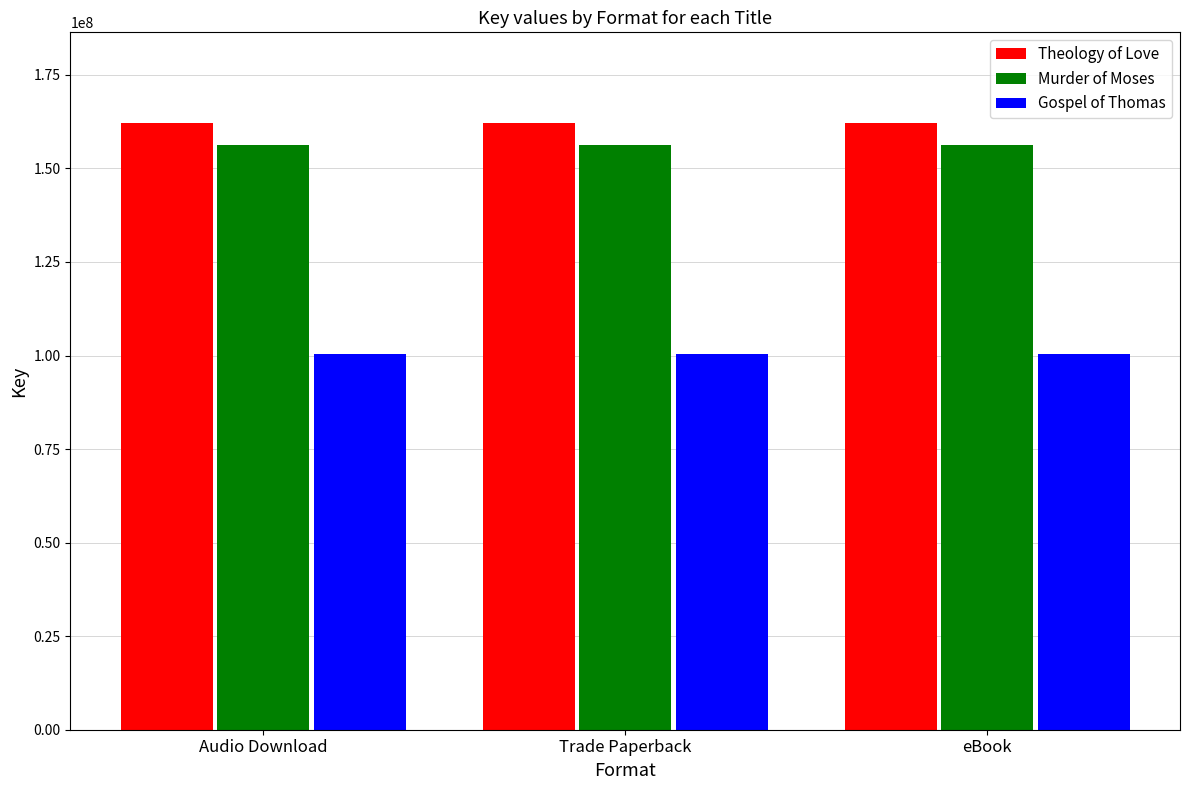

How many bars are there in total?

9